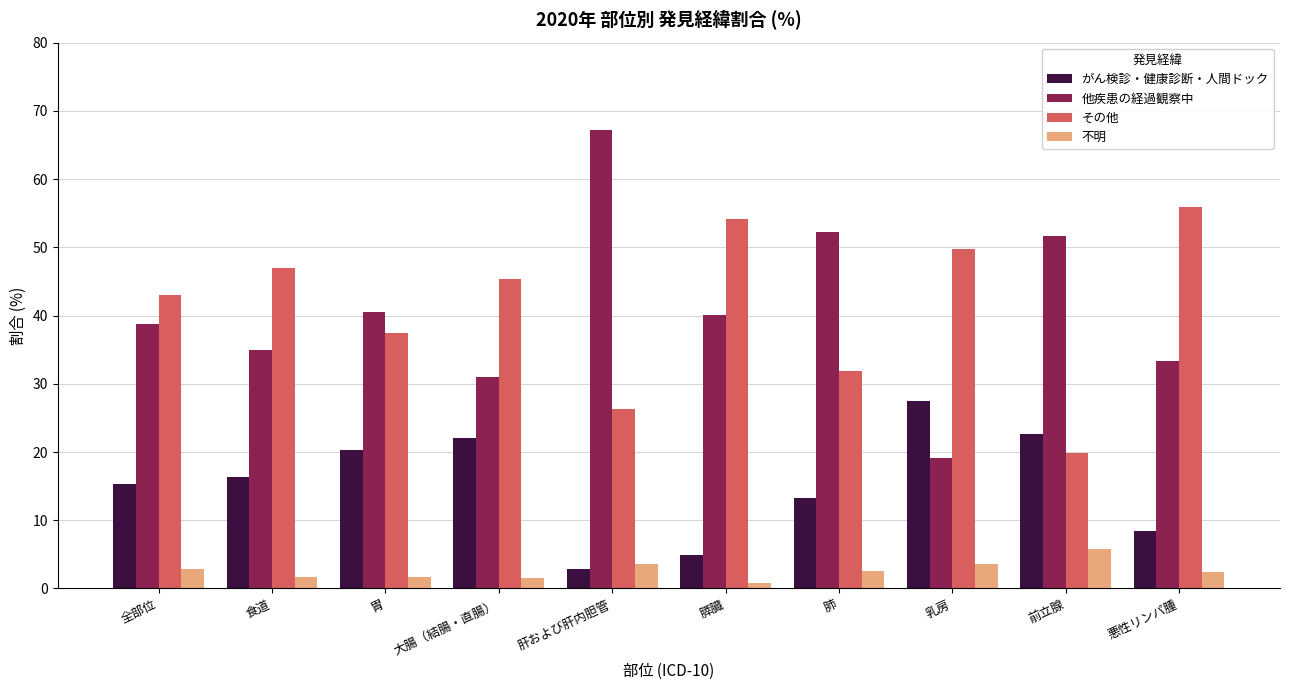

What is the minimum value for その他?

19.9